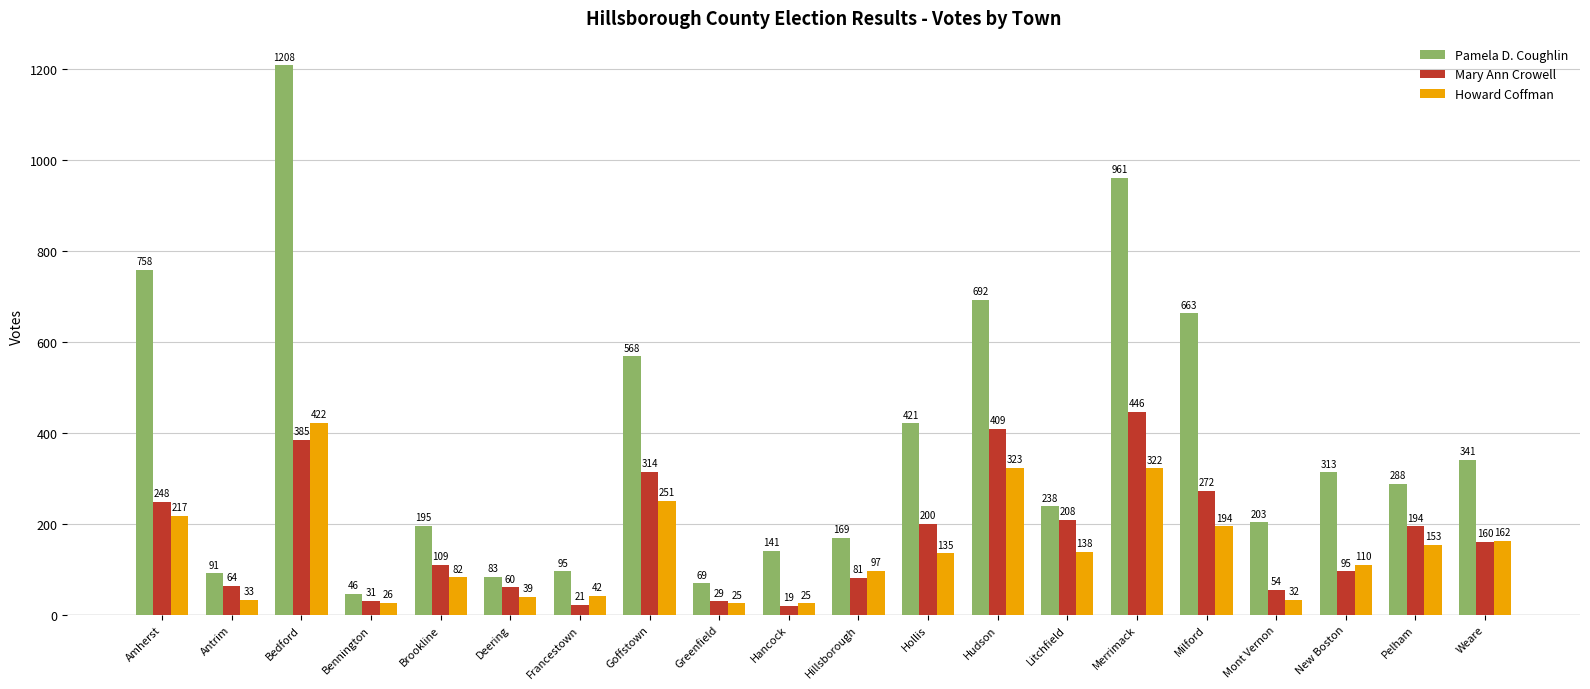

Which series has the largest range (max minus min)?

Pamela D. Coughlin